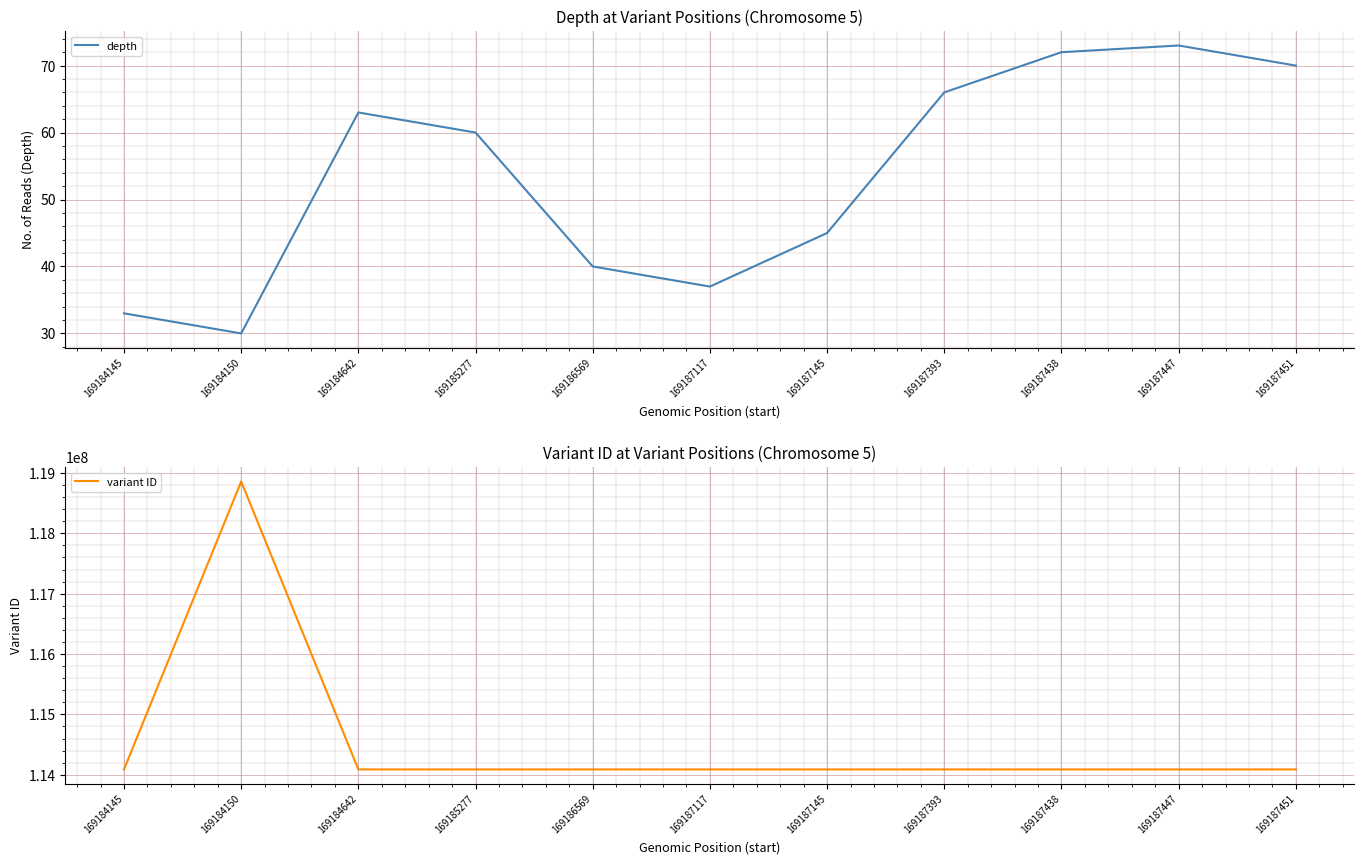

Is it true that variant ID equals 114087757 at 169185277?

True